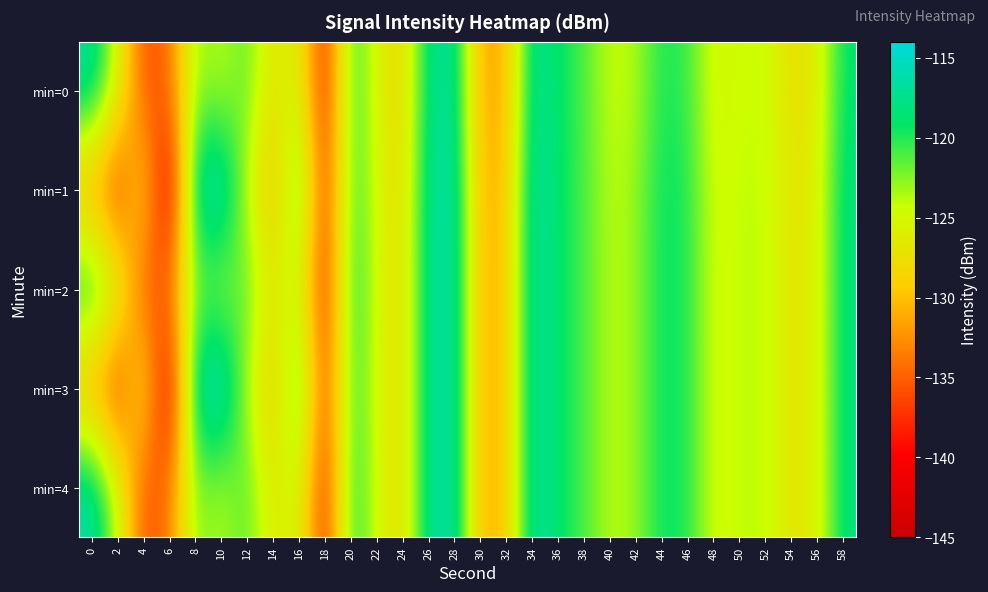

Reading left to right, extract all data points from this chart.

min=0: 0=-116.6	2=-124.8	4=-136.0	6=-134.6	8=-122.5	10=-124.2	12=-121.2	14=-127.5	16=-124.7	18=-139.3	20=-119.5	22=-125.6	24=-128.5	26=-117.5	28=-116.8	30=-131.7	32=-130.8	34=-116.9	36=-119.1	38=-121.1	40=-124.4	42=-123.6	44=-119.6	46=-120.6	48=-125.3	50=-124.5	52=-124.3	54=-127.7	56=-126.3	58=-118.7
min=1: 0=-132.2	2=-138.0	4=-126.9	6=-143.6	8=-116.1	10=-114.7	12=-124.5	14=-130.9	16=-119.0	18=-138.0	20=-120.0	22=-125.0	24=-128.0	26=-117.0	28=-116.0	30=-131.0	32=-130.0	34=-116.0	36=-119.0	38=-121.0	40=-124.0	42=-123.0	44=-119.0	46=-120.0	48=-125.0	50=-124.0	52=-124.0	54=-127.0	56=-126.0	58=-118.0
min=2: 0=-118.0	2=-124.0	4=-136.0	6=-134.0	8=-122.0	10=-124.0	12=-121.0	14=-127.0	16=-124.0	18=-139.0	20=-119.0	22=-125.0	24=-128.0	26=-117.0	28=-116.0	30=-131.0	32=-130.0	34=-116.0	36=-119.0	38=-121.0	40=-124.0	42=-123.0	44=-119.0	46=-120.0	48=-125.0	50=-124.0	52=-124.0	54=-127.0	56=-126.0	58=-118.0
min=3: 0=-132.0	2=-138.0	4=-126.0	6=-143.0	8=-116.0	10=-114.0	12=-124.0	14=-130.0	16=-119.0	18=-137.0	20=-120.0	22=-125.0	24=-128.0	26=-117.0	28=-116.0	30=-131.0	32=-130.0	34=-116.0	36=-119.0	38=-121.0	40=-124.0	42=-123.0	44=-119.0	46=-120.0	48=-125.0	50=-124.0	52=-124.0	54=-127.0	56=-126.0	58=-118.0
min=4: 0=-116.0	2=-124.0	4=-136.0	6=-134.0	8=-122.0	10=-124.0	12=-121.0	14=-127.0	16=-124.0	18=-139.0	20=-119.0	22=-125.0	24=-128.0	26=-117.0	28=-116.0	30=-131.0	32=-130.0	34=-116.0	36=-119.0	38=-121.0	40=-124.0	42=-123.0	44=-119.0	46=-120.0	48=-125.0	50=-124.0	52=-124.0	54=-127.0	56=-126.0	58=-118.0